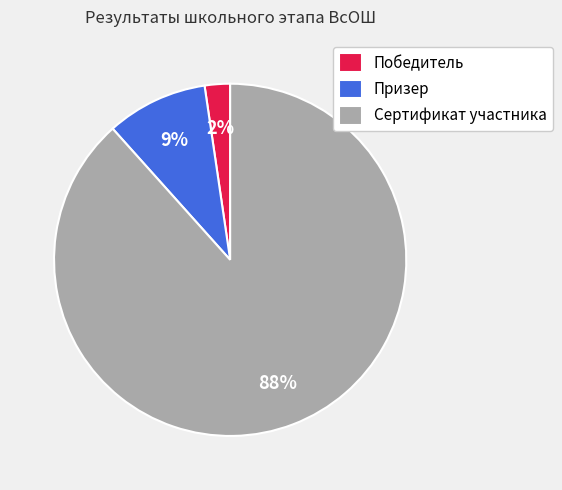

Which category has the smallest portion of the pie?

Победитель